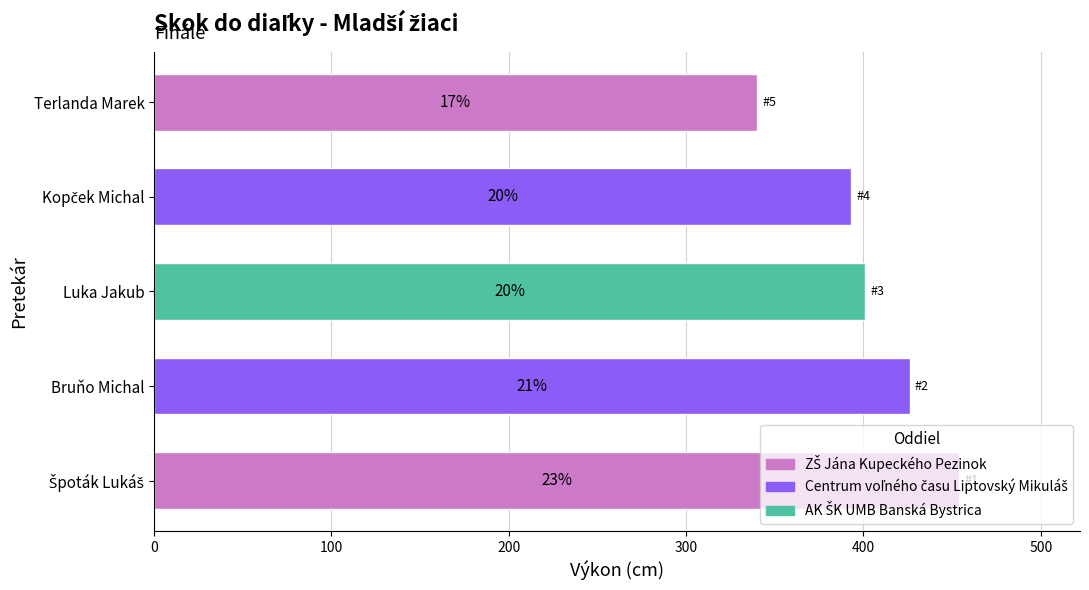

What is the greatest value displayed?

454